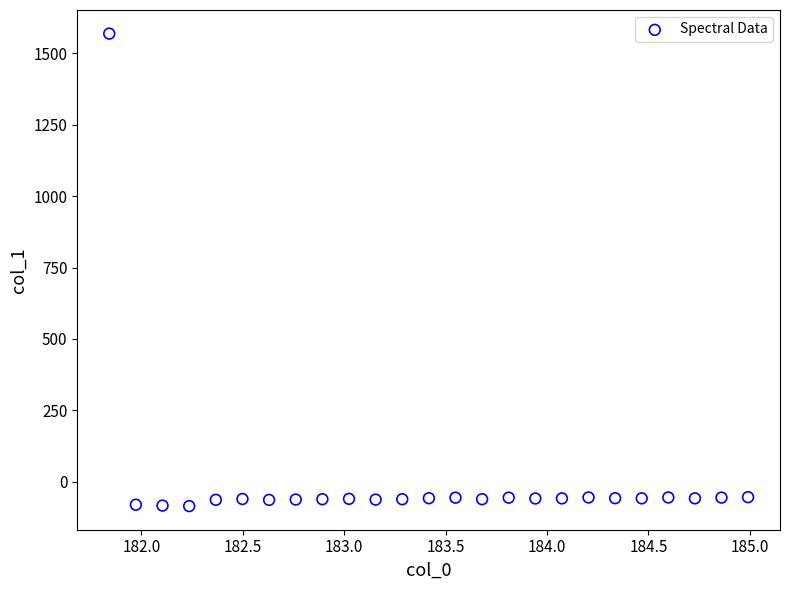

What is the range of X values (max minus min)?

3.1